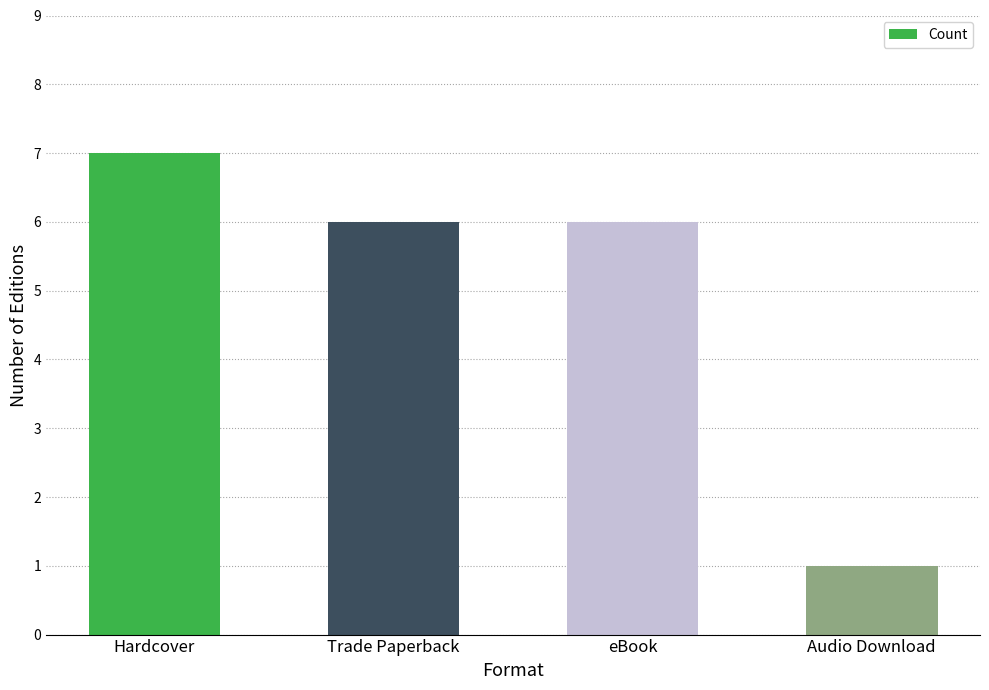

What is the difference between the maximum and minimum values?

6